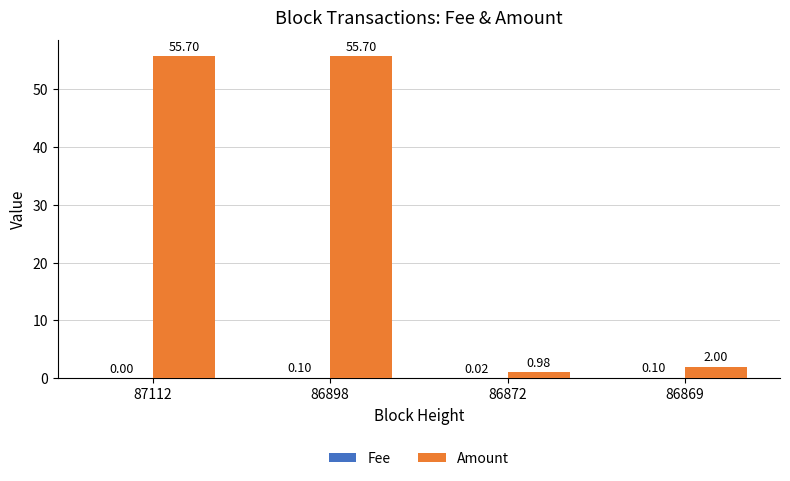

What is the sum of all Amount values?

114.4